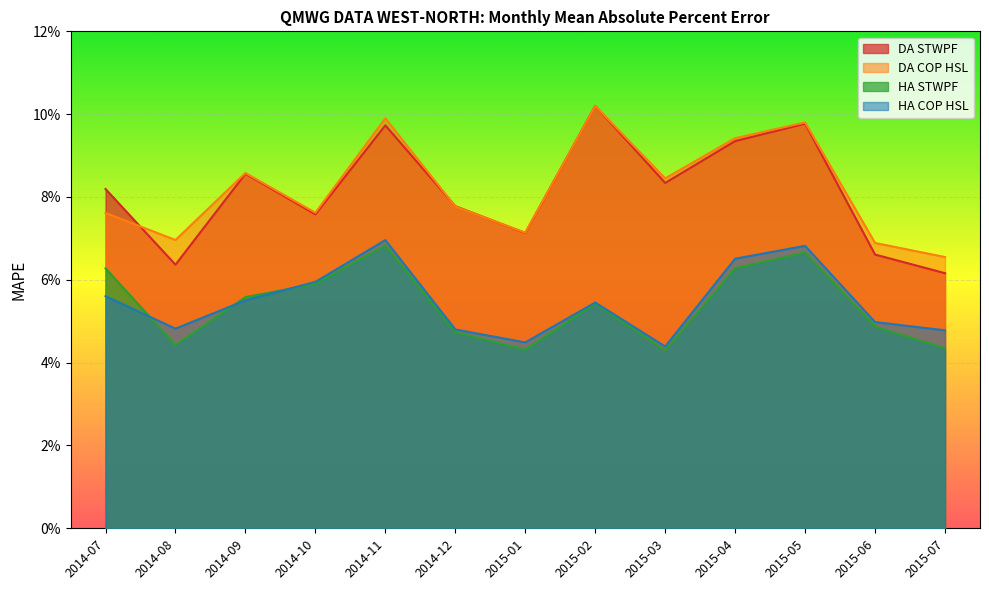

Count the HA STWPF values in the range 0 to 1.

13